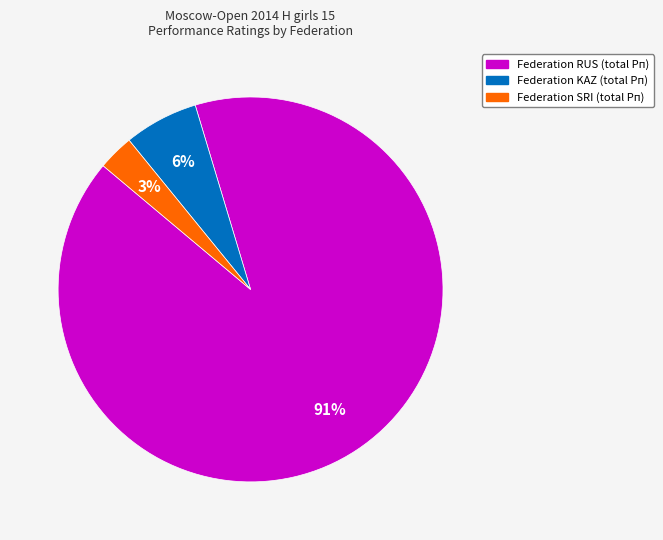

To the nearest percent, what is the difference between the largest and smallest slice percentages?

88%